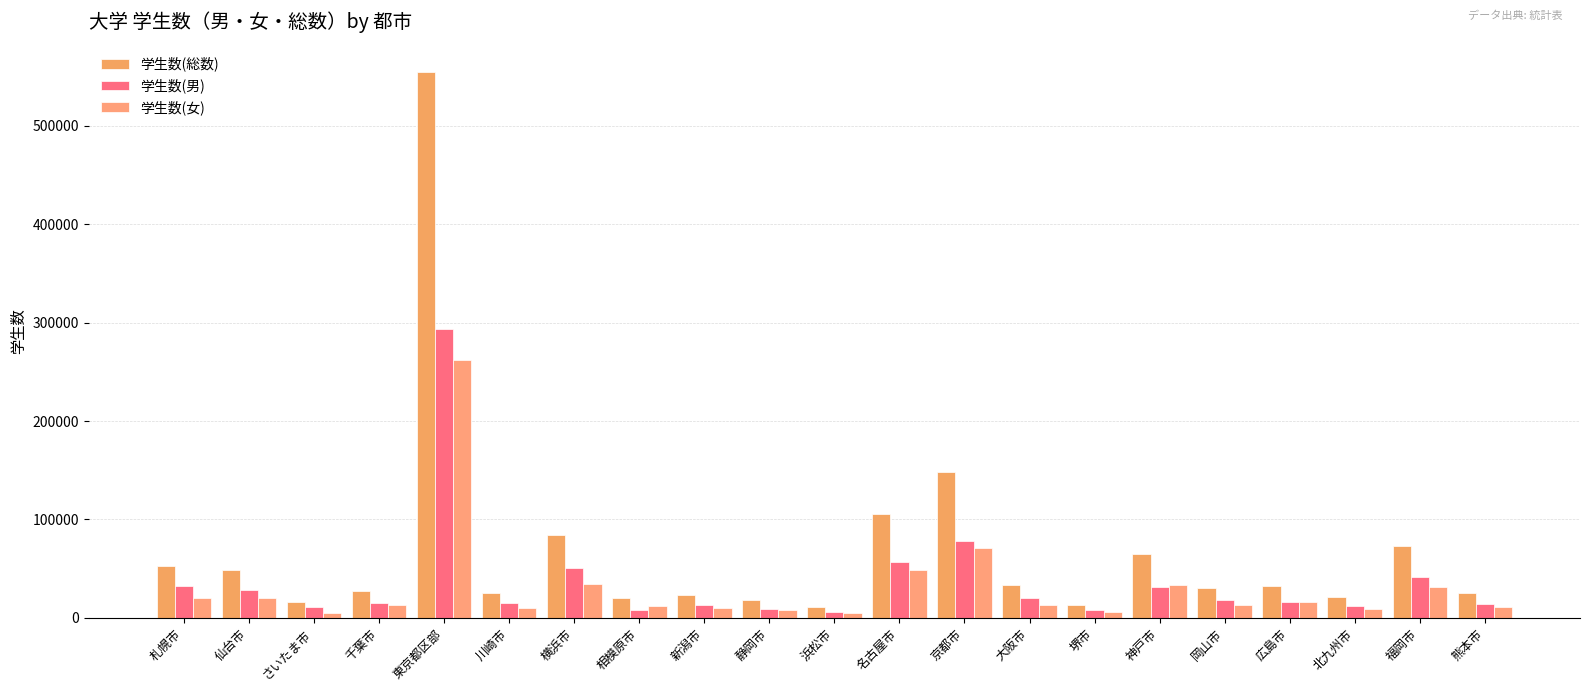

Is it true that 学生数(総数) equals 25760 at 熊本市?

True